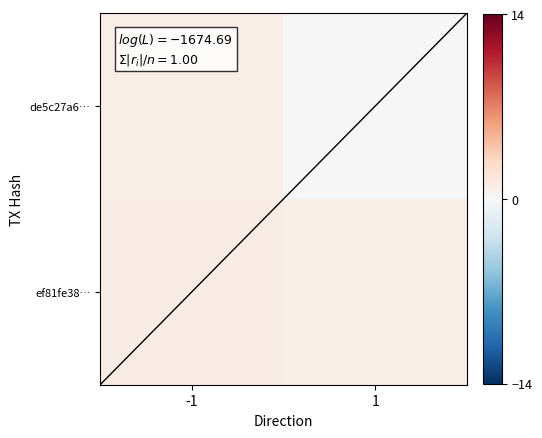

How many categories are shown in the chart?

2